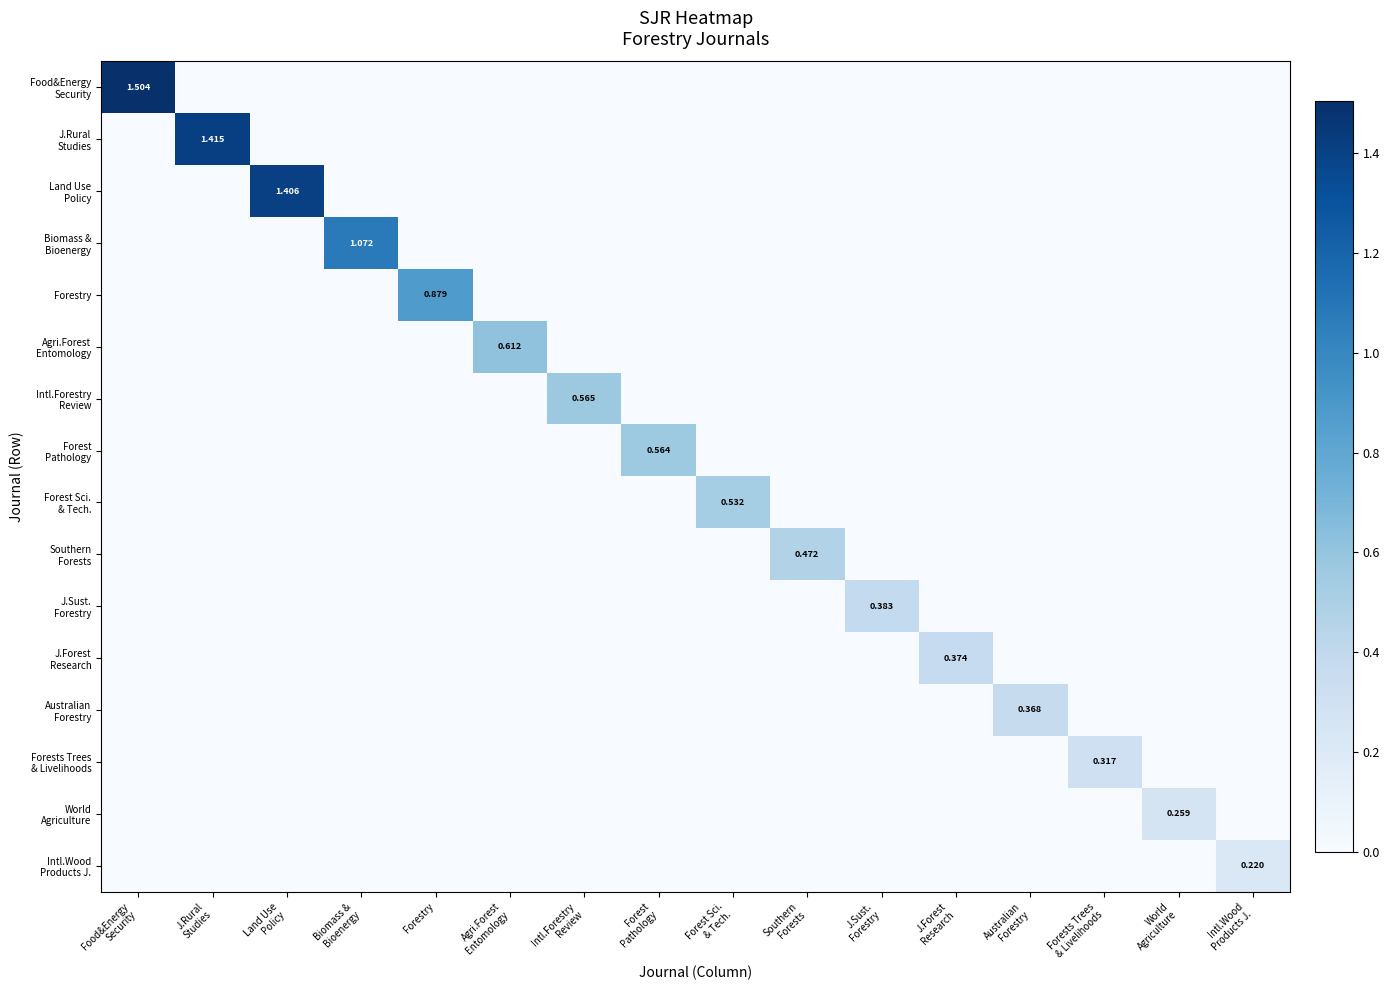

Between Agri.Forest Entomology and J.Sust. Forestry, which series saw the biggest shift?

Agri.Forest Entomology